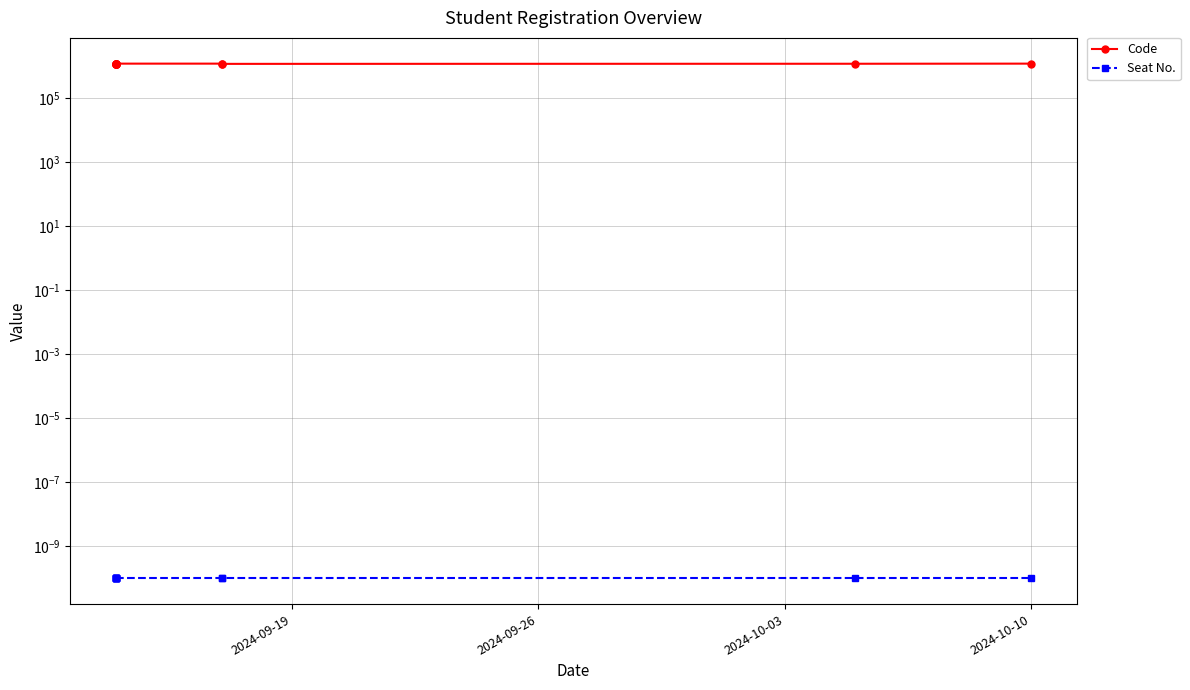

Is the value of Seat No. at 4 greater than the value of Code at 2024-09-19?

No